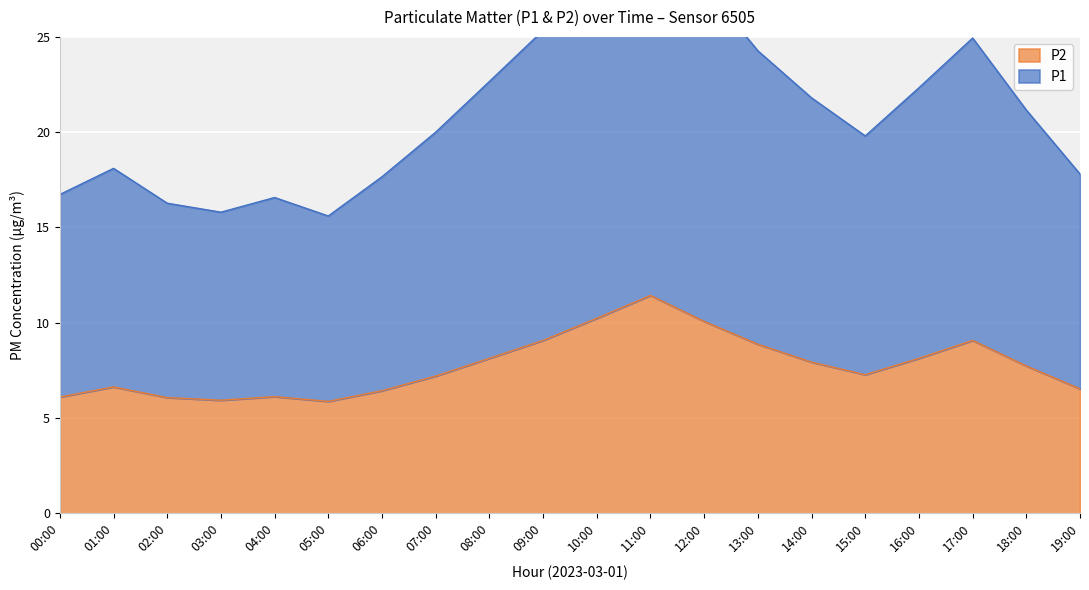

Does the chart display data point markers on the line(s)?

No